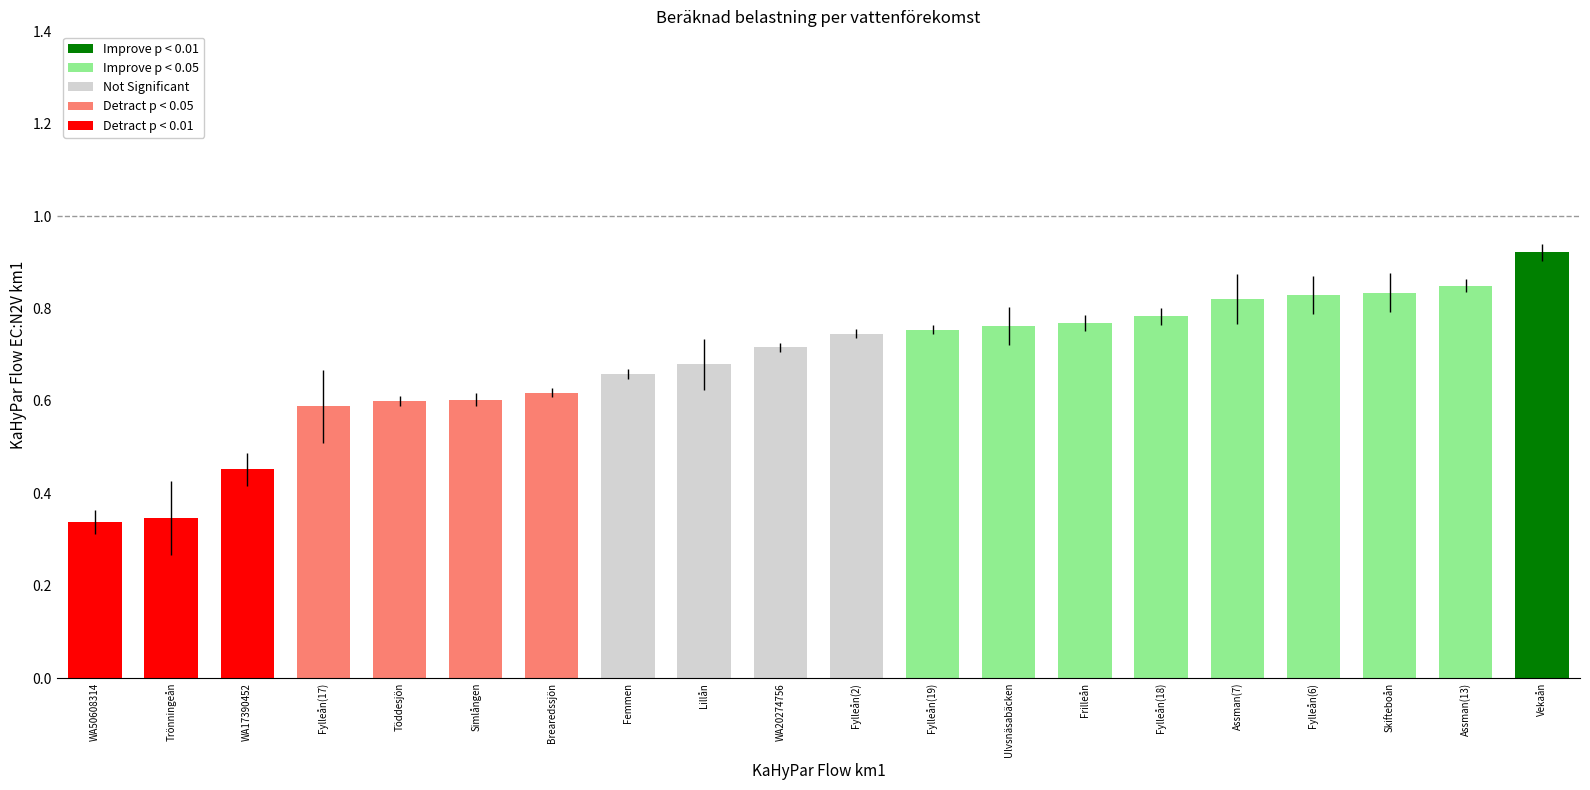

Are the bars grouped side by side (vs. stacked)?

No